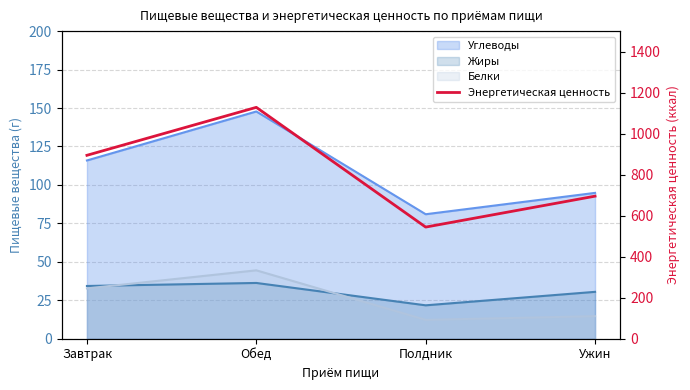

How many data points are above 894?

2